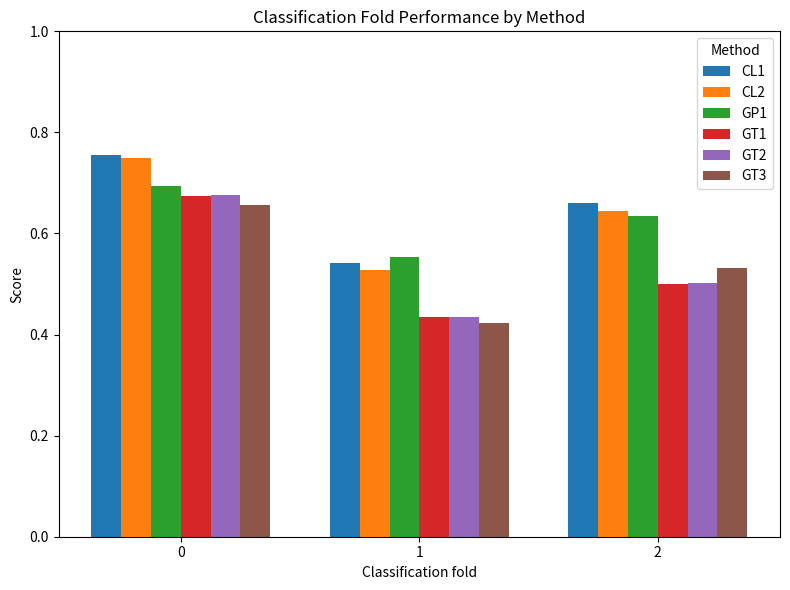

What is the sum of the GP1 values at 2 and 1?

1.2